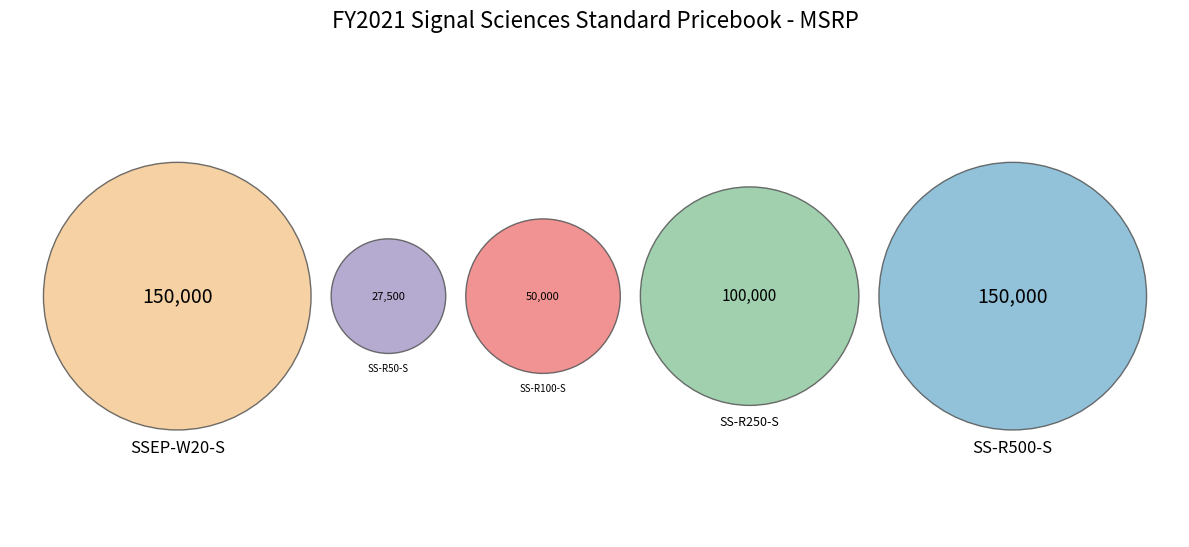

Is there a majority slice in this chart?

No